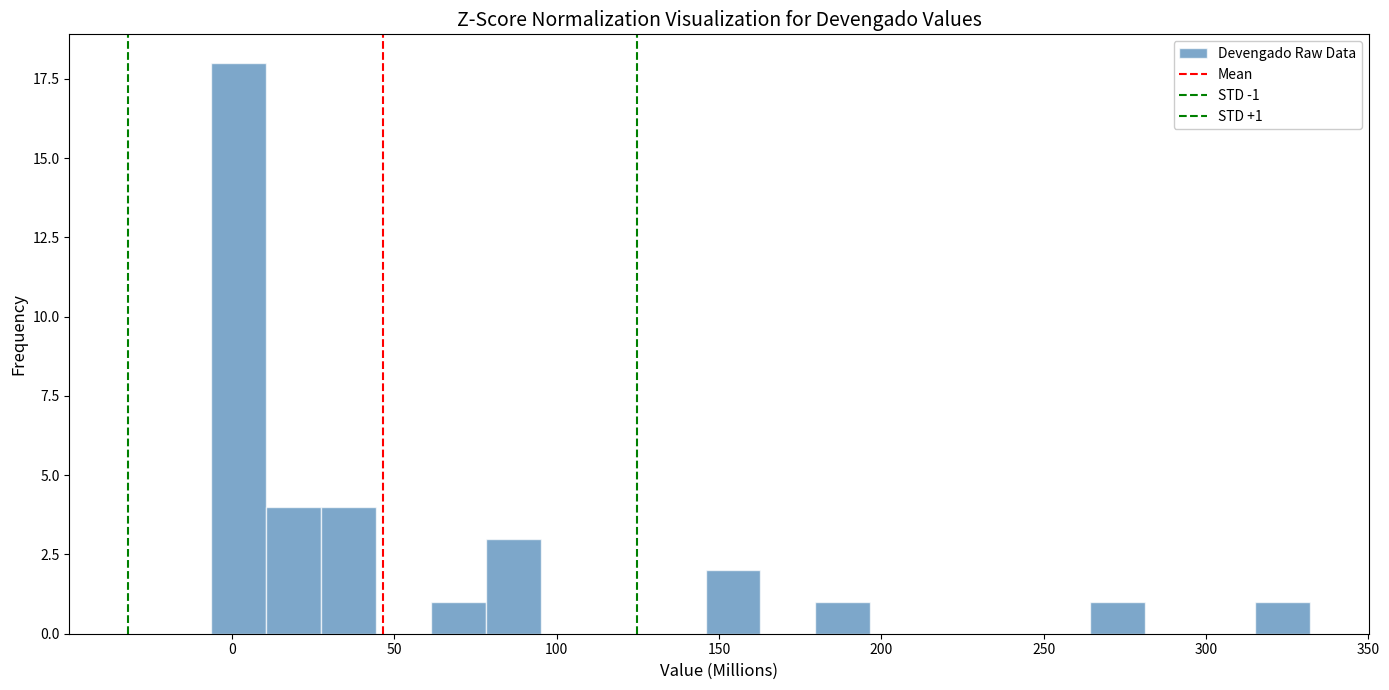

Around what value on the x-axis is the tallest bar? Give the approximate position of its centre, as read against the axis.

0